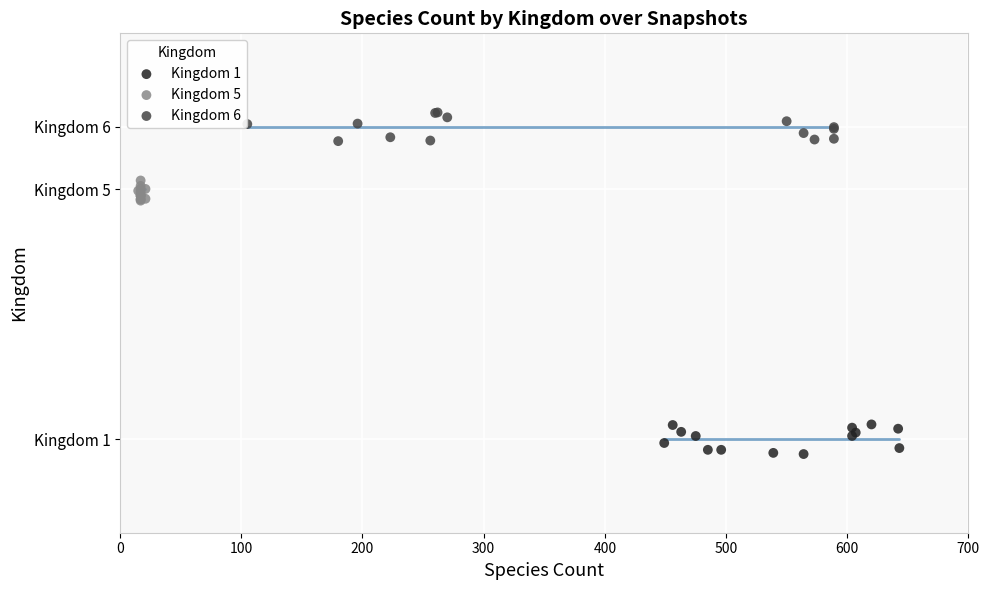

What are all the series names shown in the legend?

Kingdom 1, Kingdom 5, Kingdom 6